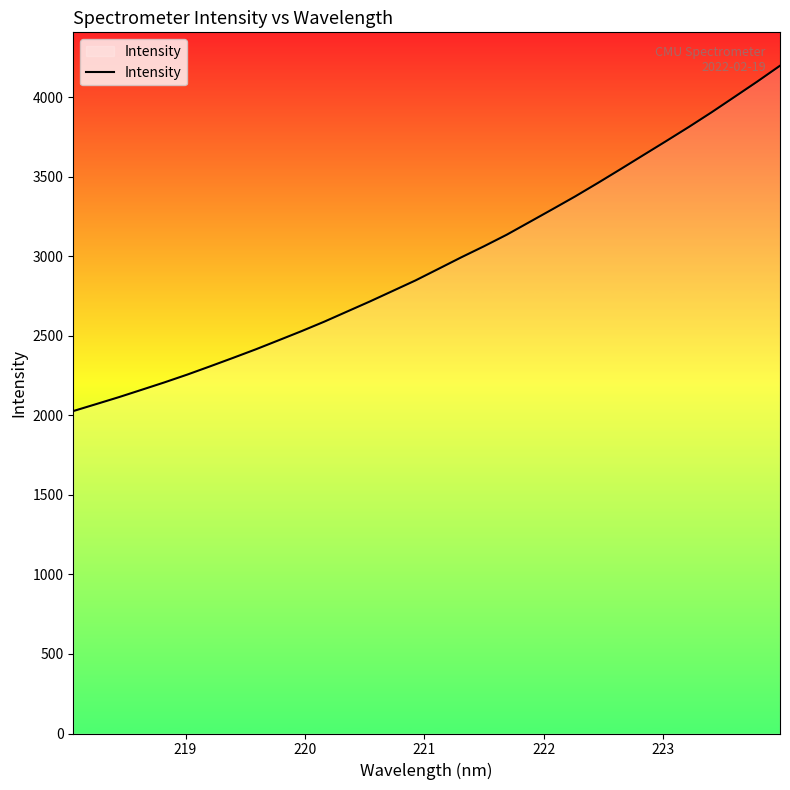

What is the minimum value shown in the chart?

2027.8